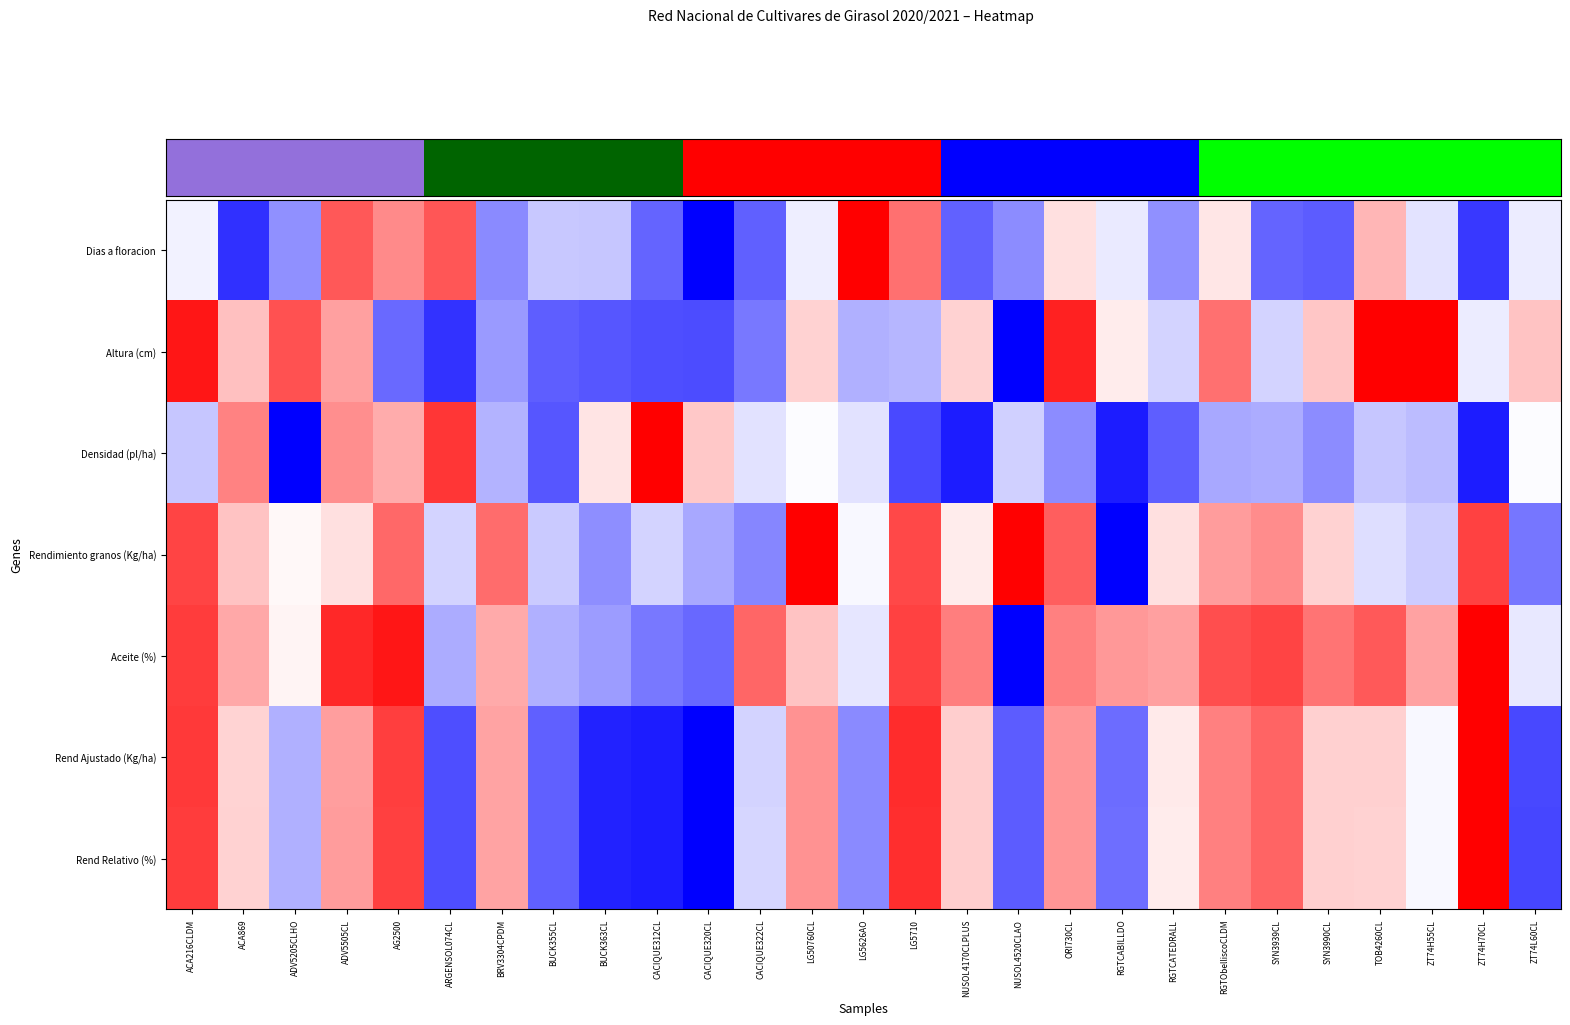

Which label corresponds to the largest value in the chart?

LG5626AO